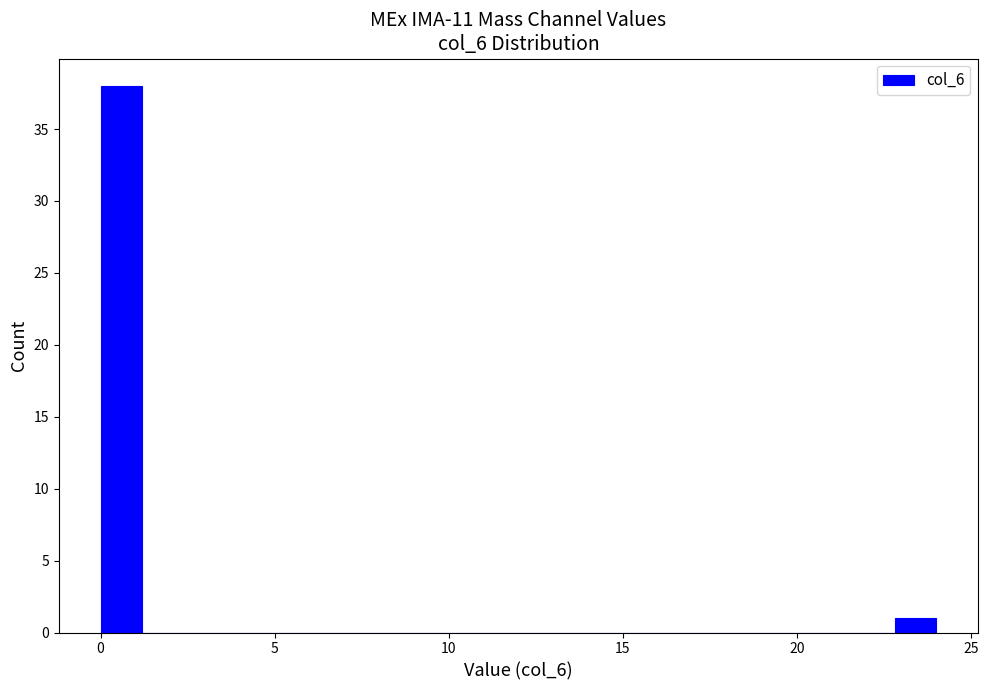

Around what value on the x-axis is the tallest bar? Give the approximate position of its centre, as read against the axis.

0.5